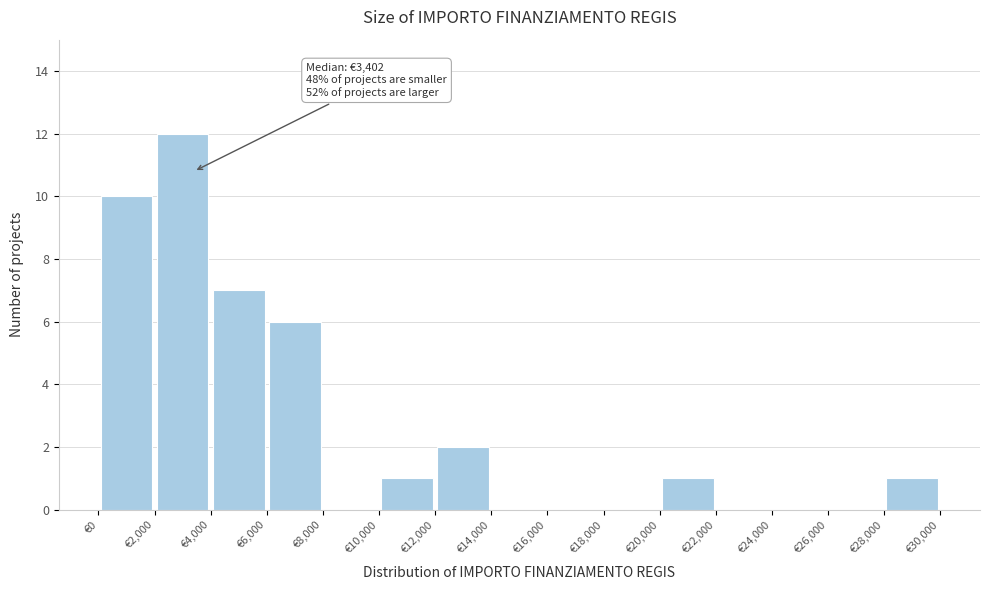

Which range on the x-axis has the tallest bar?

2000 to 4000